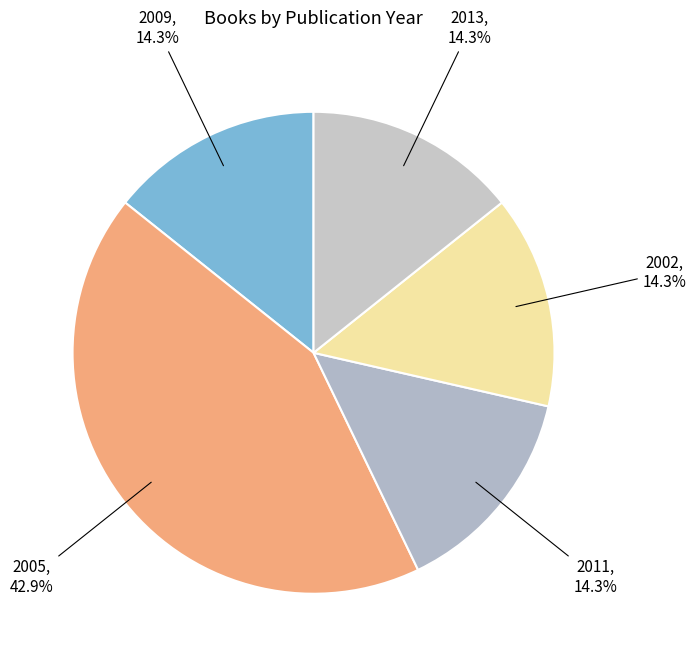

Does any single category account for the majority?

No